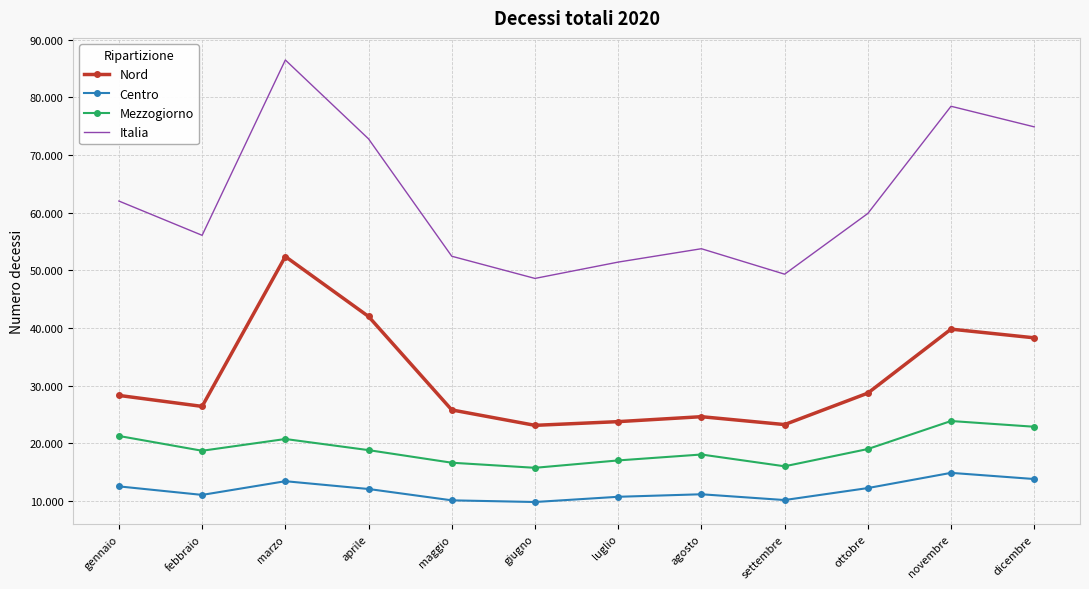

True or false: Nord has a value of 23222 at settembre.

True